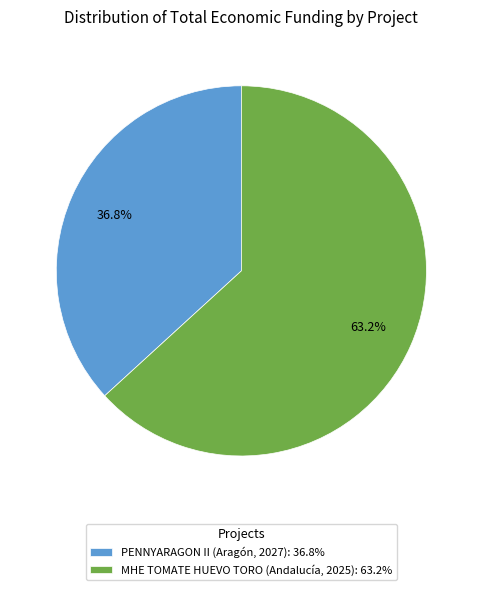

True or false: MHE TOMATE HUEVO TORO (Andalucía, 2025) accounts for 54% of the total.

False